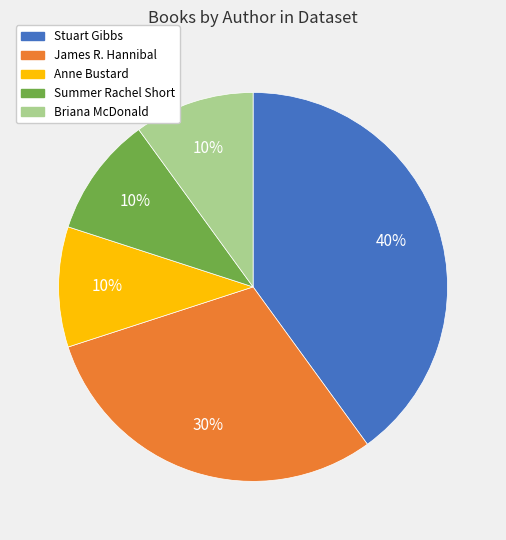

What percentage is the Stuart Gibbs slice, to the nearest percent?

40%